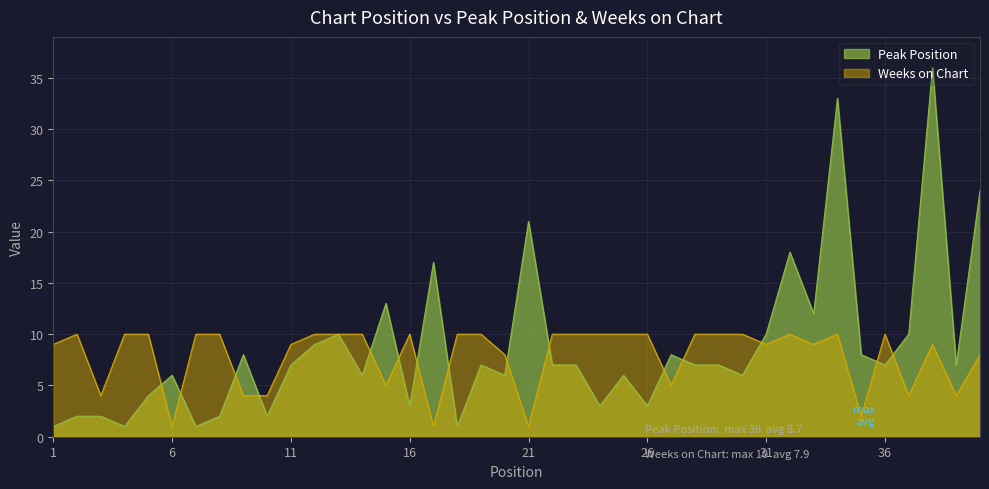

Count the number of categories in the chart.

40